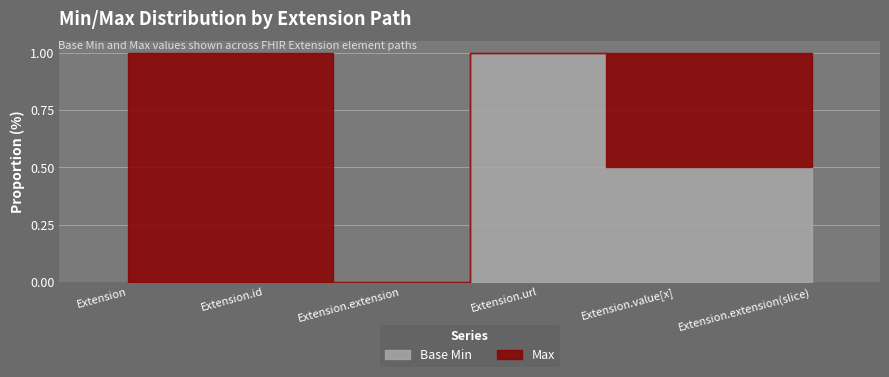

List the series in order of their overall mean, lowest first.

Base Min, Max